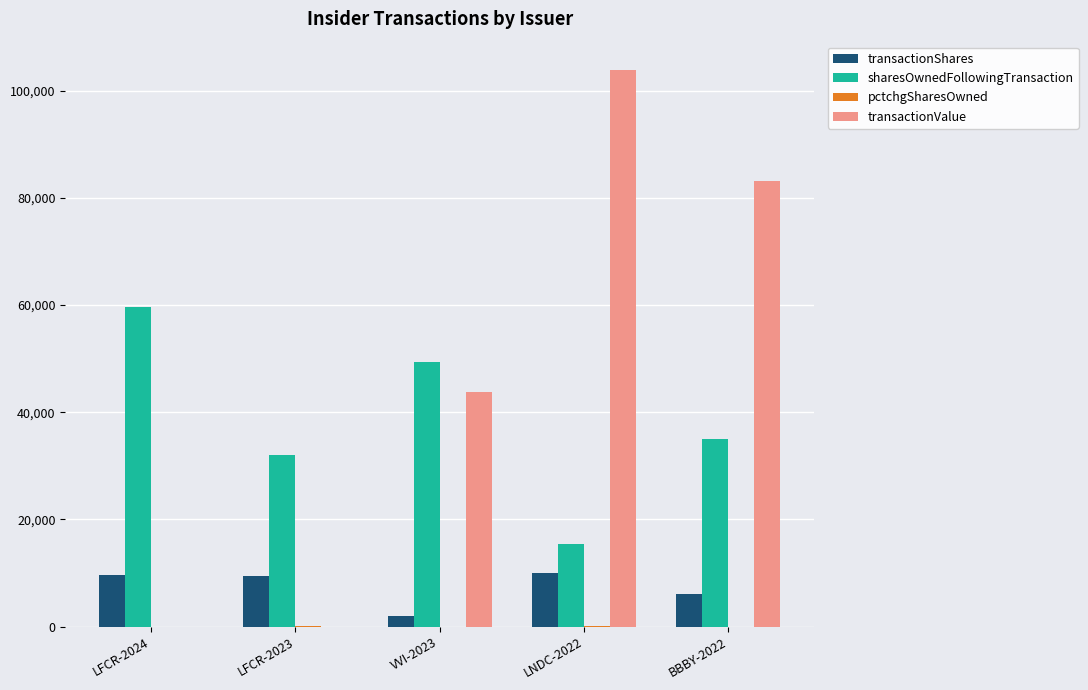

Which series has the largest total across all categories?

transactionValue